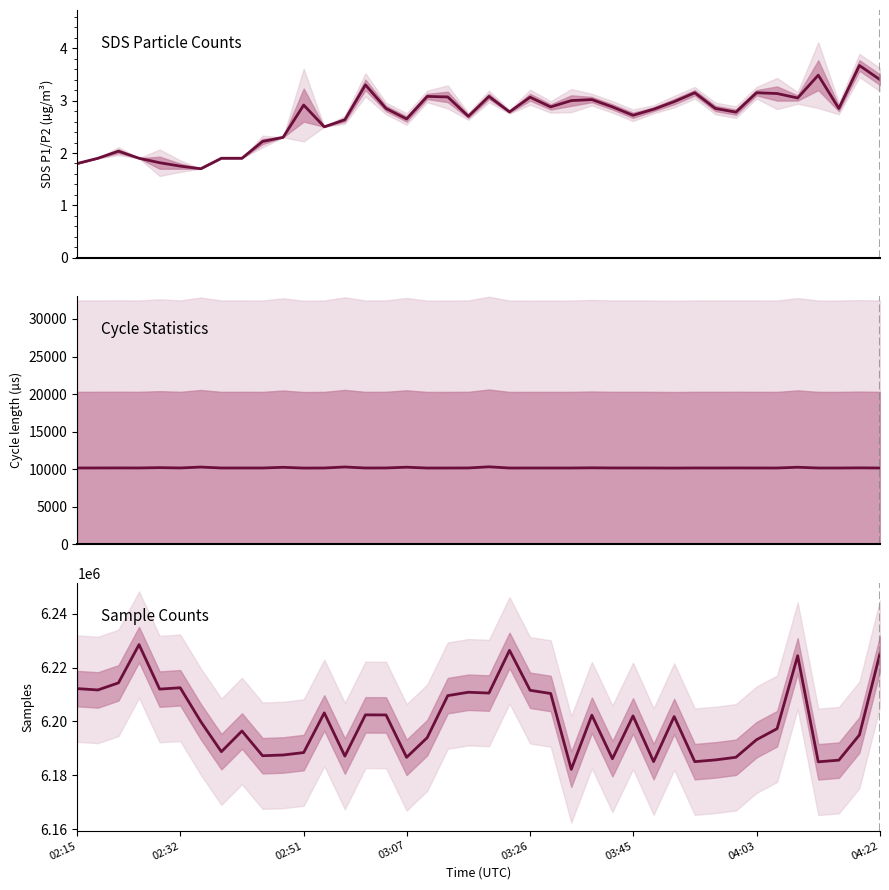

What is the average value of the Max_cycle series?

10182.8